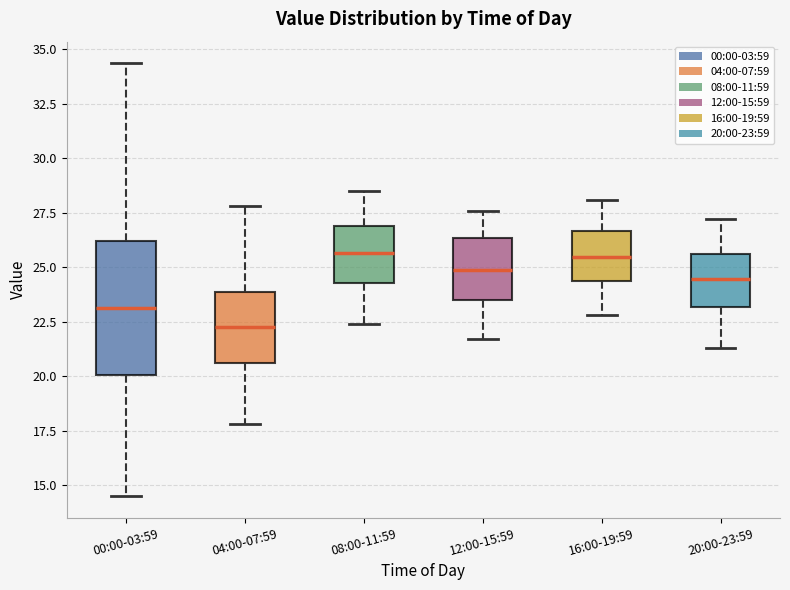

Comparing the boxes themselves (not the whiskers), which one is the tallest?

00:00-03:59